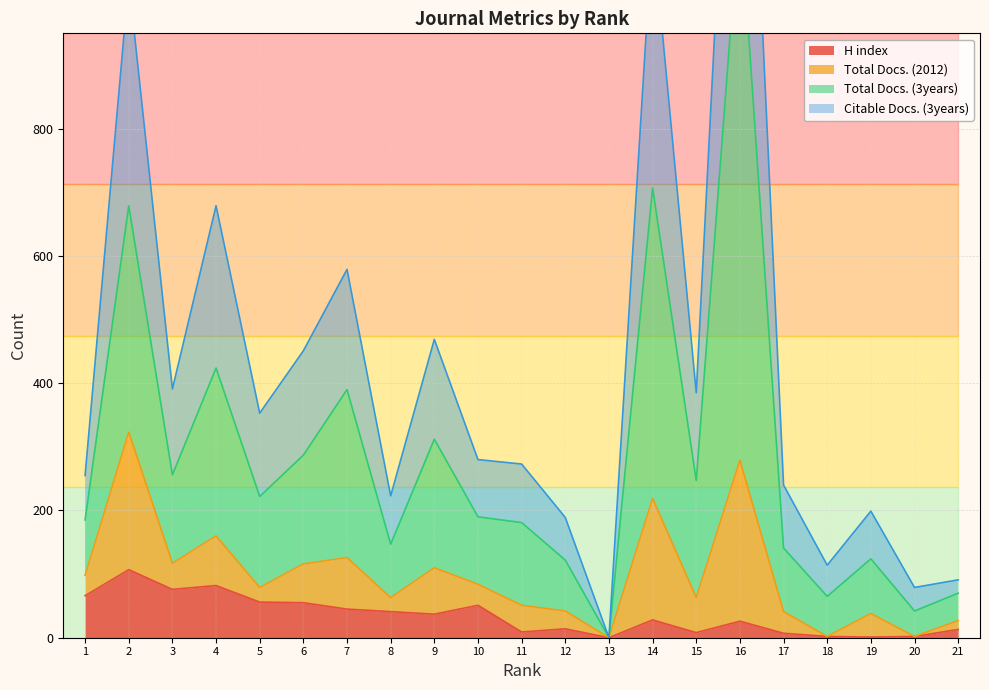

List the labels in order of Total Docs. (3years) value, smallest first.

13, 20, 18, 21, 12, 19, 17, 8, 11, 1, 10, 5, 15, 3, 6, 9, 7, 4, 2, 14, 16